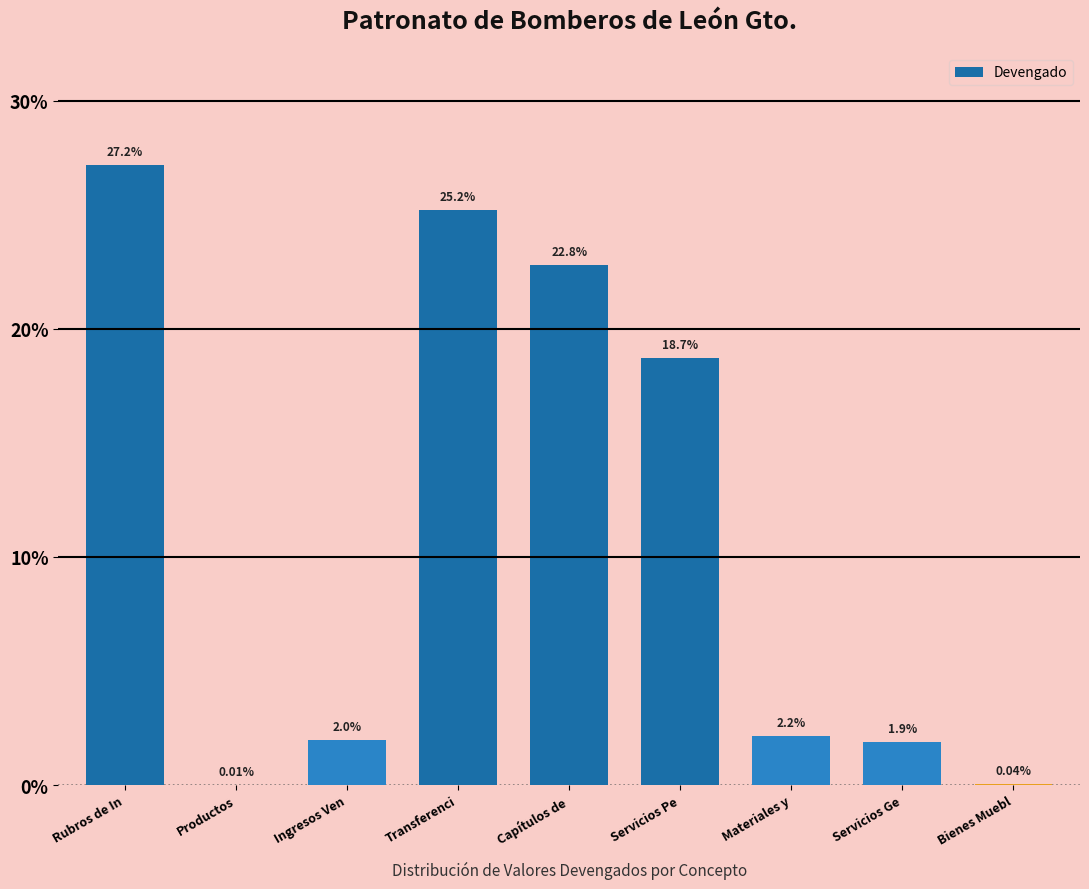

At which label is the value closest to 13?

Servicios Pe